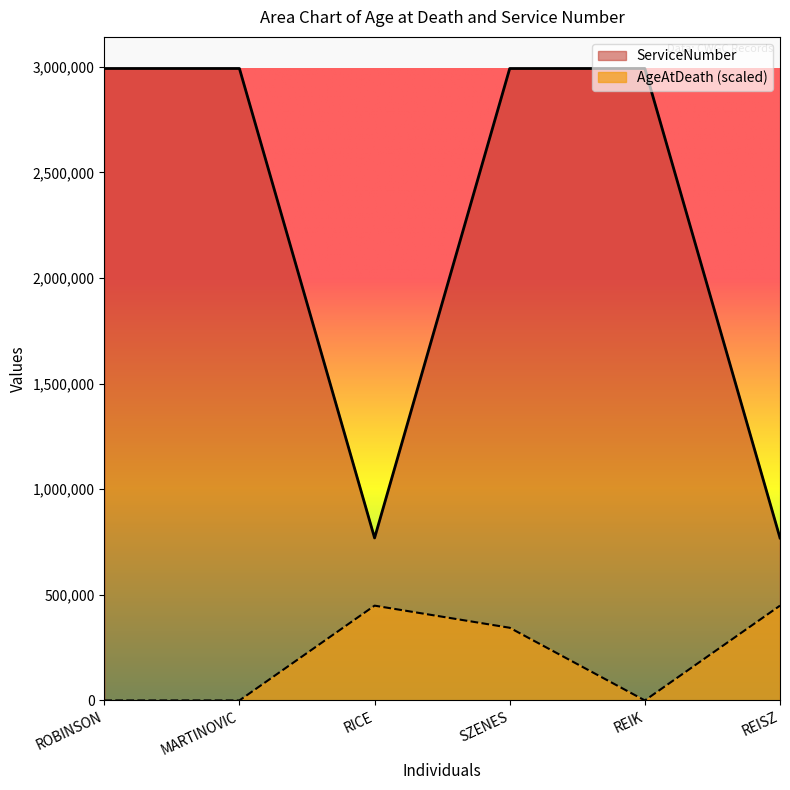

Rank the series by their maximum value, from lowest to highest.

AgeAtDeath (scaled), ServiceNumber